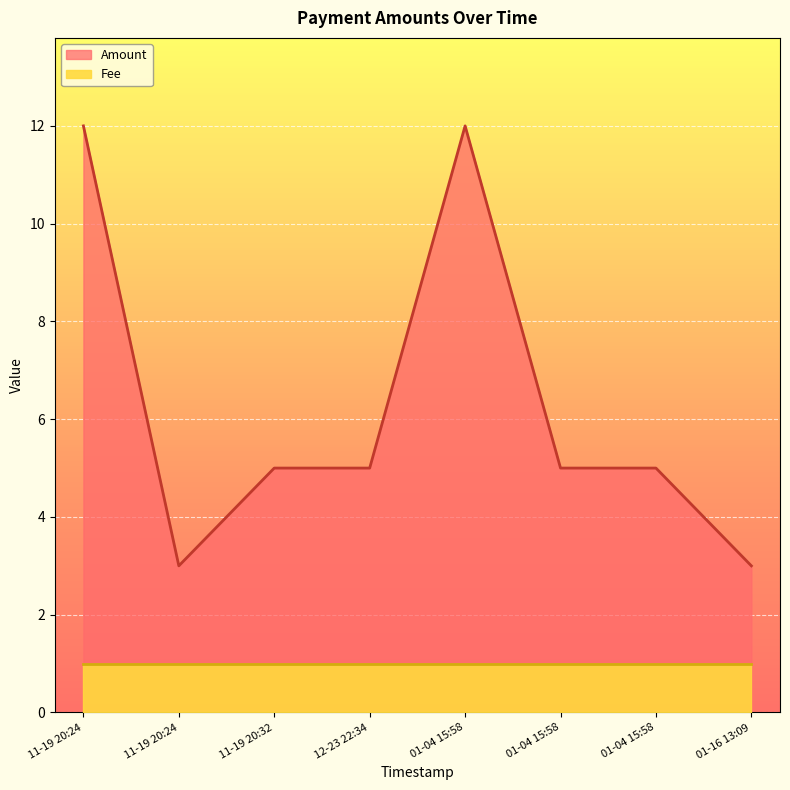

The value at 11-19 20:24 is 5. True or false?

False